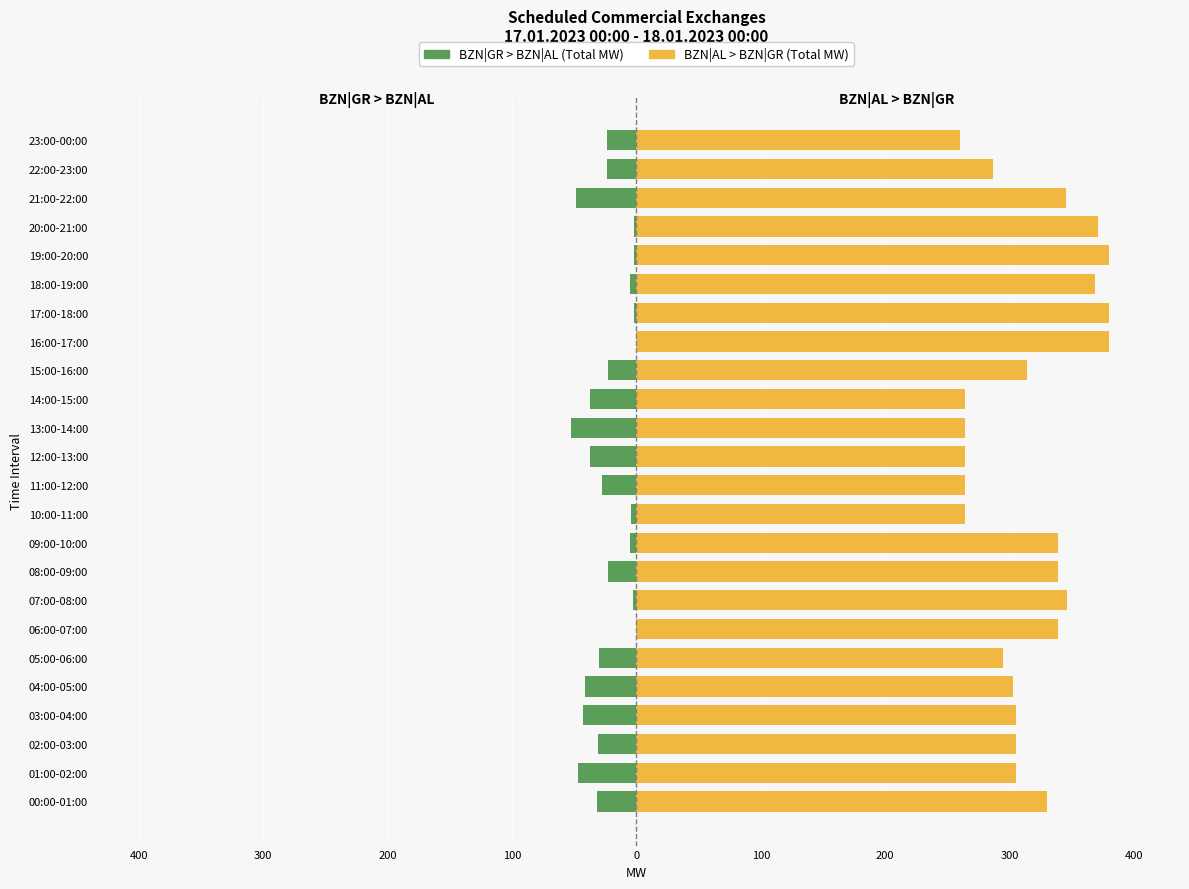

At which label is BZN|AL > BZN|GR (Total MW) closest to 320?

15:00-16:00